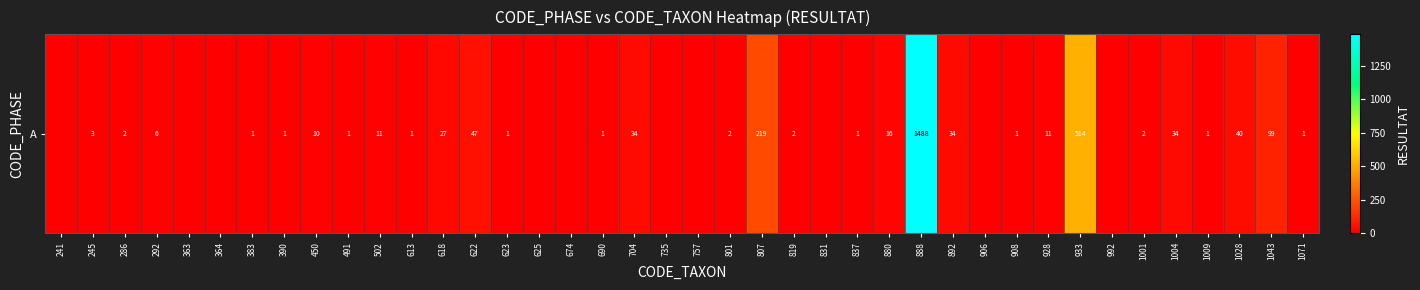

The value at 837 is 1. True or false?

False